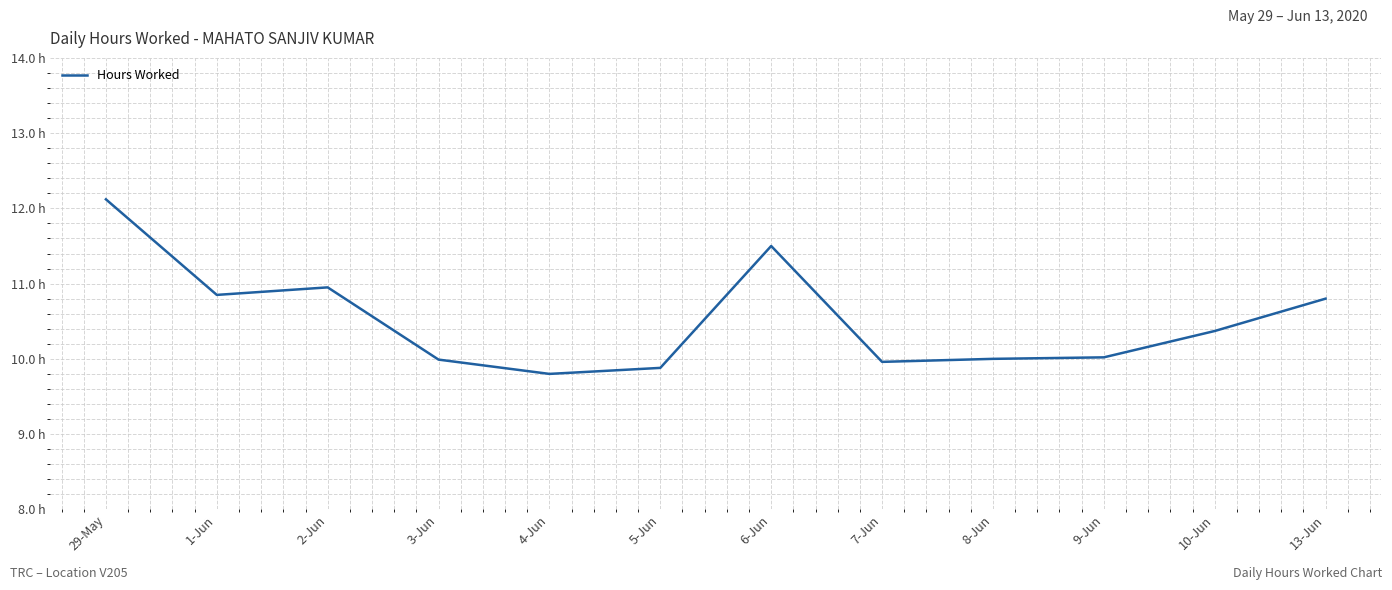

Where is the first local minimum?

1-Jun